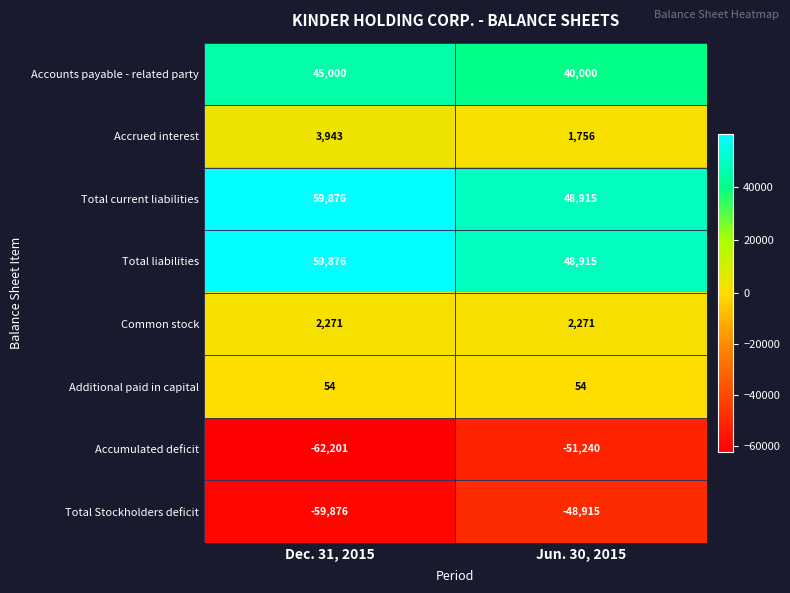

Reading left to right, extract all data points from this chart.

Accounts payable - related party: 45000	40000
Accrued interest: 3943	1756
Total current liabilities: 59876	48915
Total liabilities: 59876	48915
Common stock: 2271	2271
Additional paid in capital: 54	54
Accumulated deficit: -62201	-51240
Total Stockholders deficit: -59876	-48915